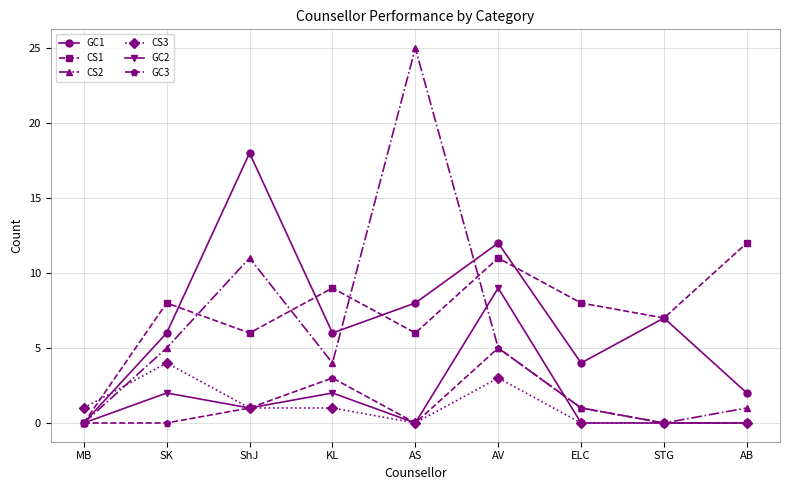

Which series has the largest total across all categories?

CS1